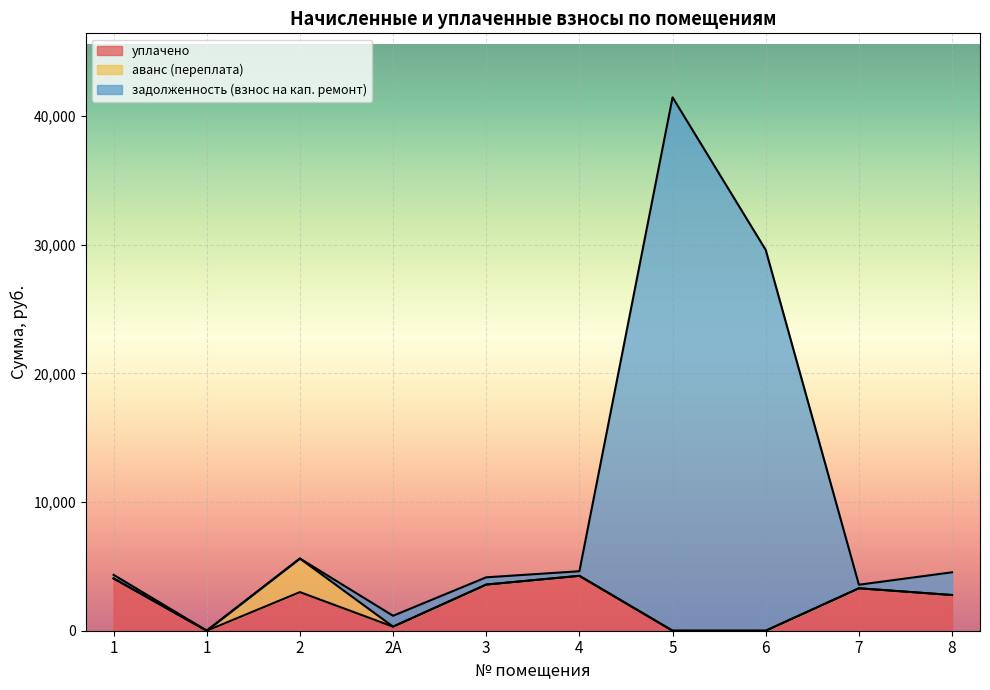

Is it true that задолженность (взнос на кап. ремонт) equals 1161.7 at 2А?

True